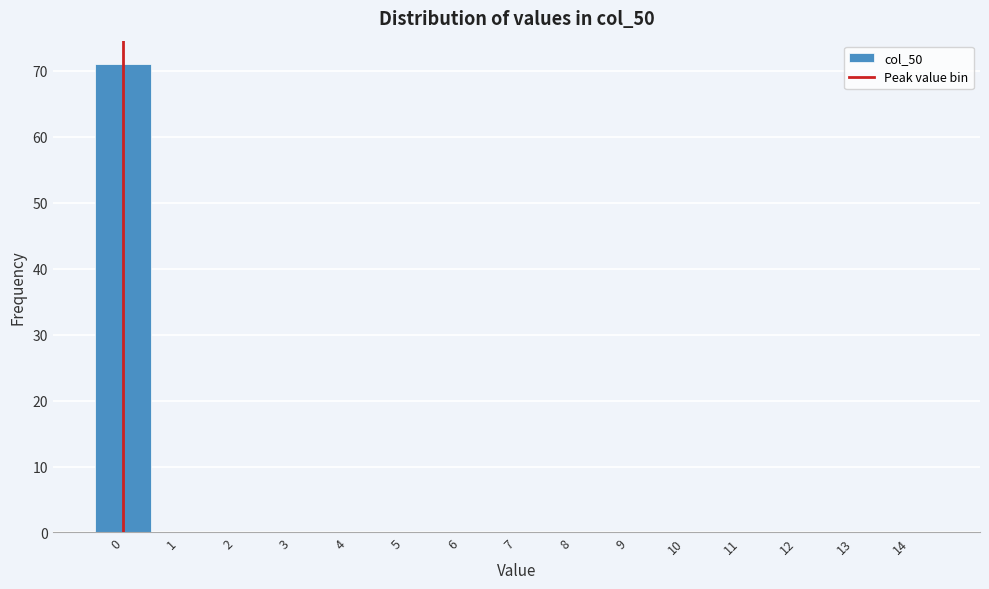

What is the height of the bar covering -0.5 to 0.5 on the x-axis? The values are not printed on the chart, so give them approximately, as read against the axis.

71